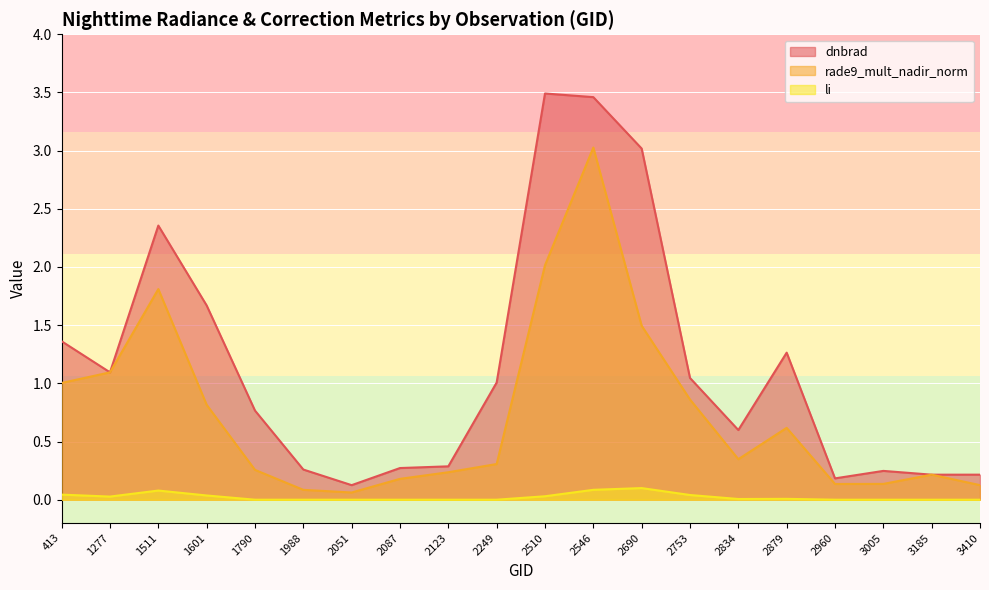

How many interior local peaks does the rade9_mult_nadir_norm series have?

4